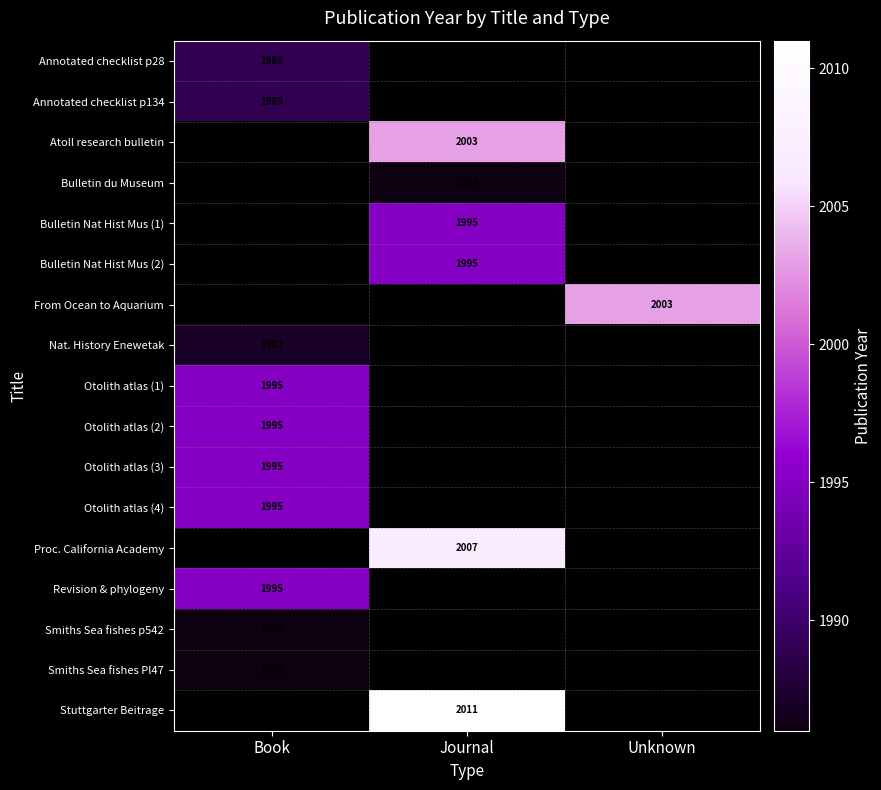

Is it true that Otolith atlas (3) equals 1995 at Book?

True